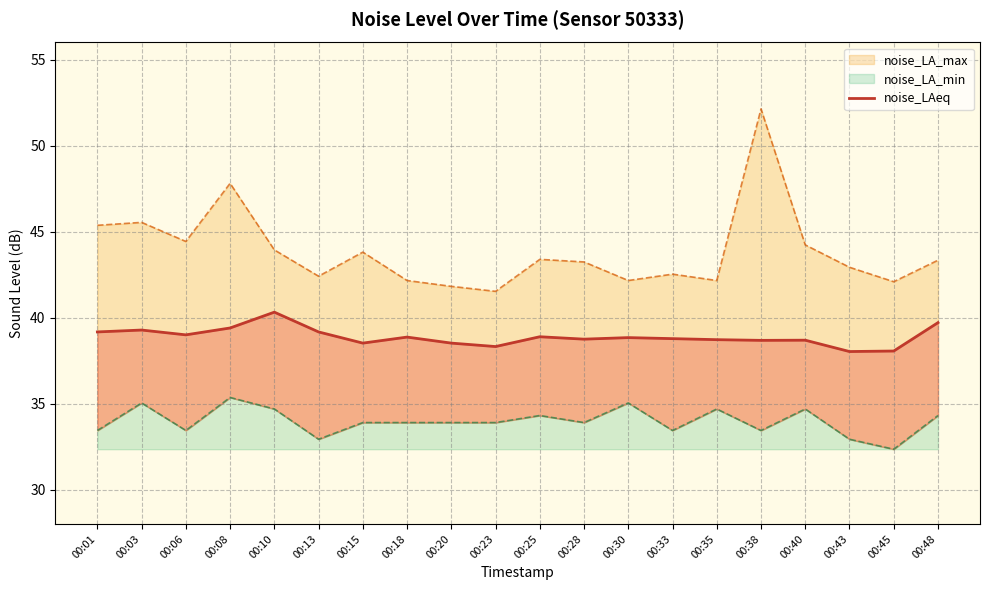

Reading right to left, list all the values displayed in this chart.

39.7	38.1	38.0	38.7	38.7	38.7	38.8	38.8	38.8	38.9	38.3	38.5	38.9	38.5	39.2	40.3	39.4	39.0	39.3	39.2